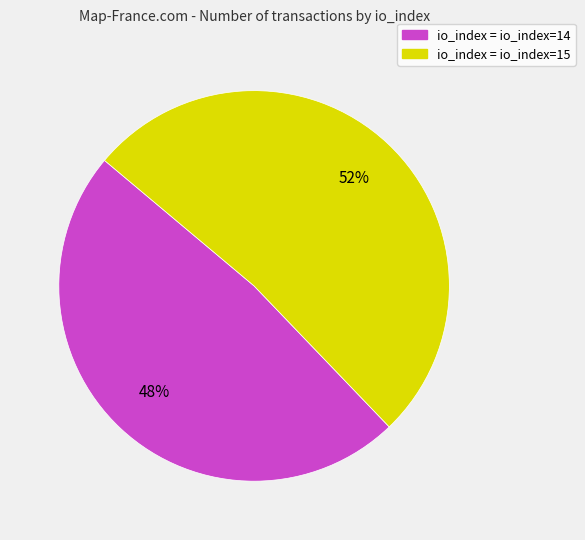

To the nearest percent, what is the combined percentage of io_index = io_index=15 and io_index = io_index=14?

100%